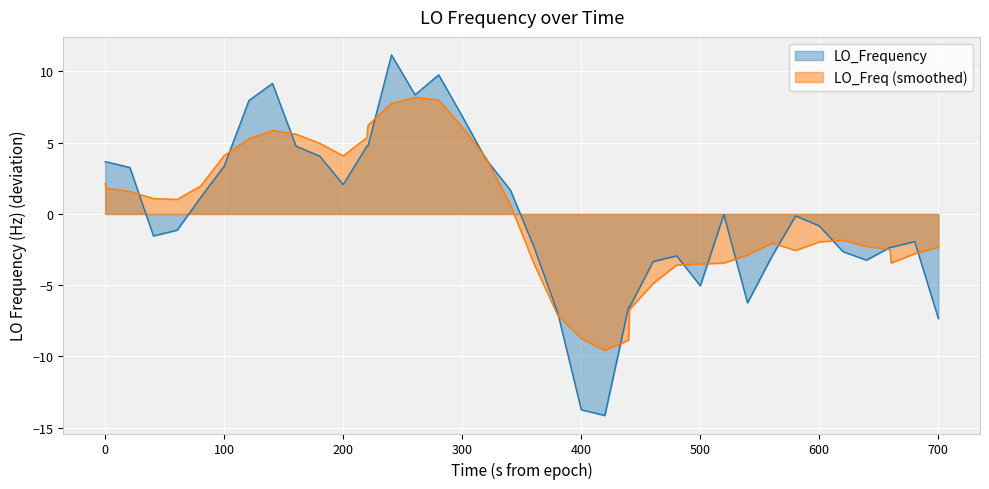

What is the highest value of the LO_Frequency series?

11.2